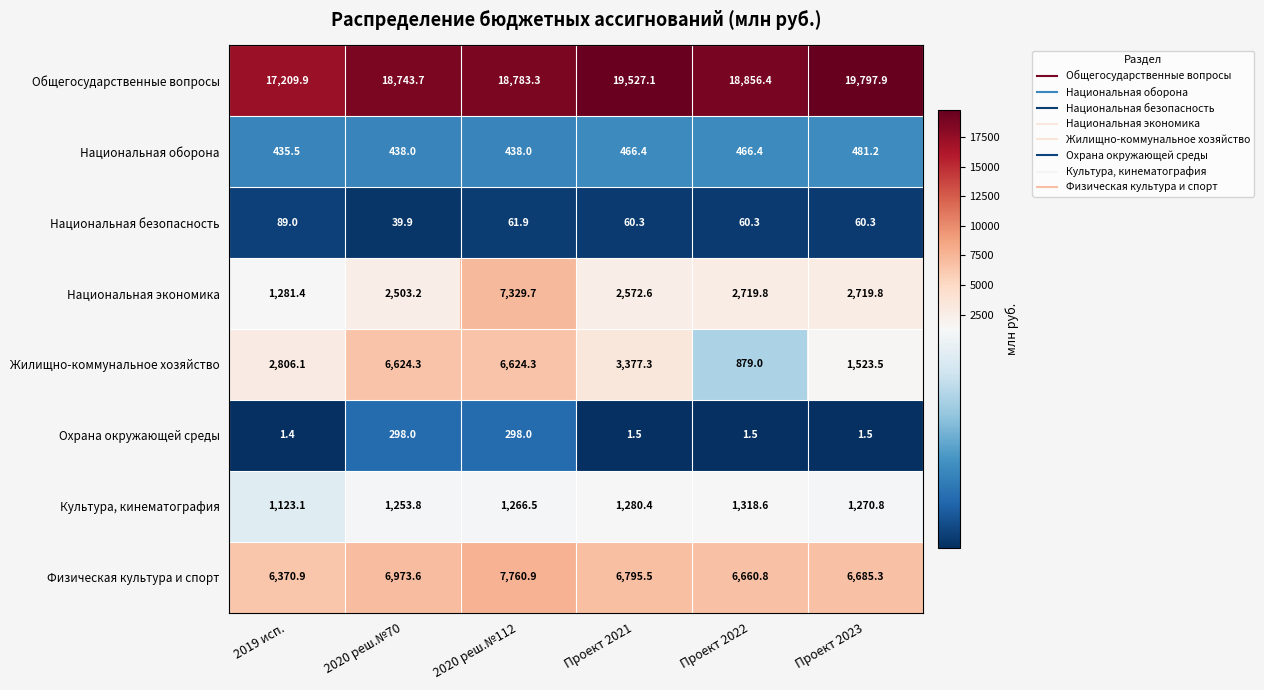

What is the spread (max minus min) of values at Проект 2023?

19796.4